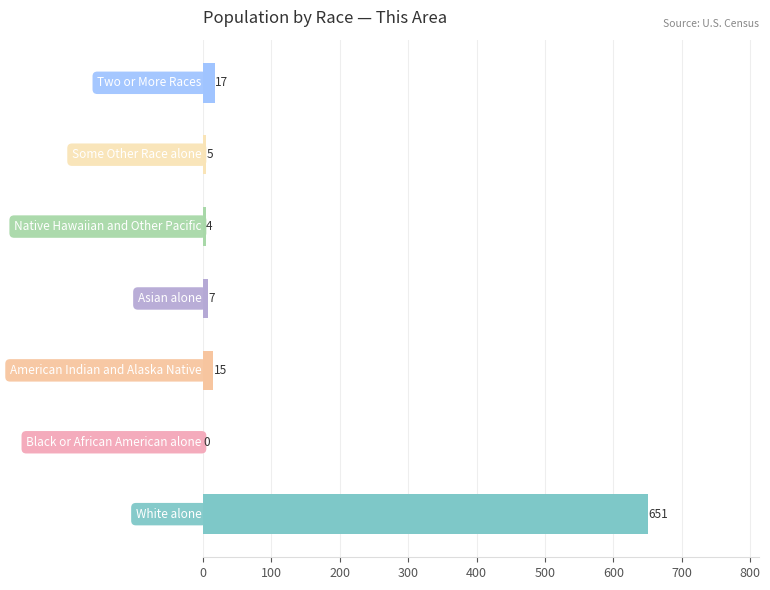

What is the sum of all values?

699